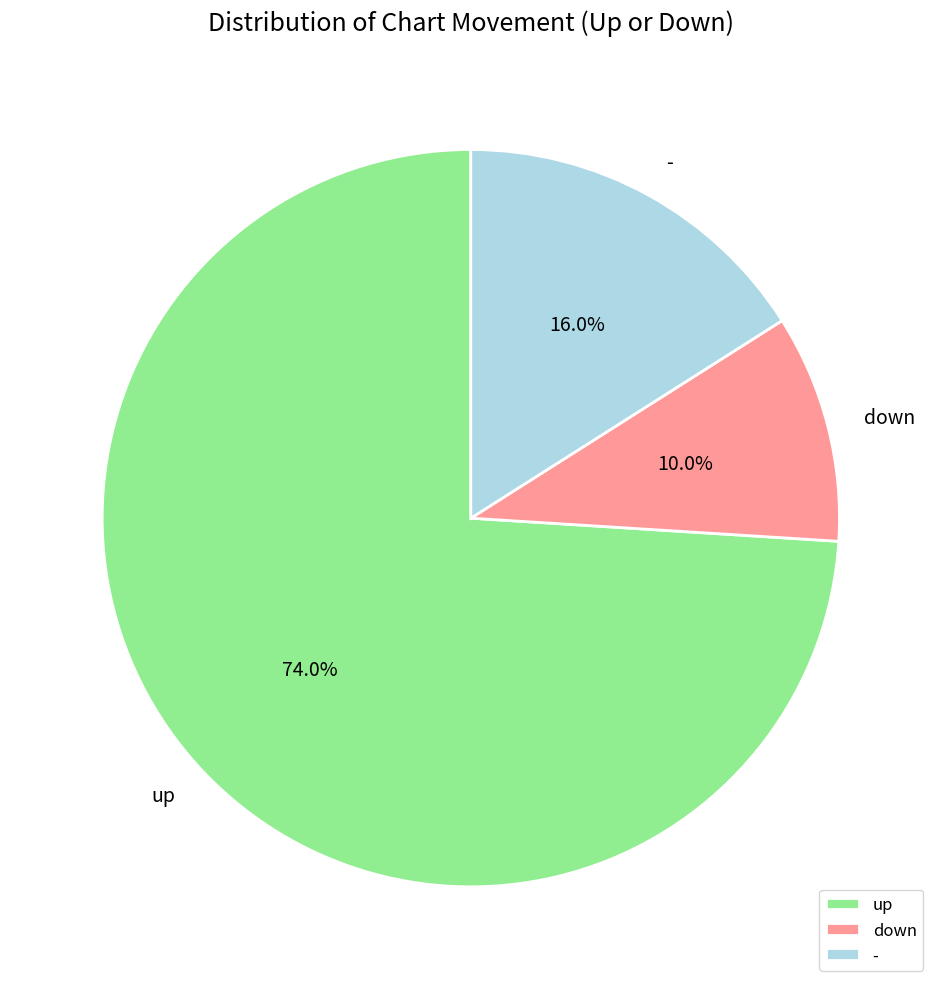

Is there a majority slice in this chart?

Yes